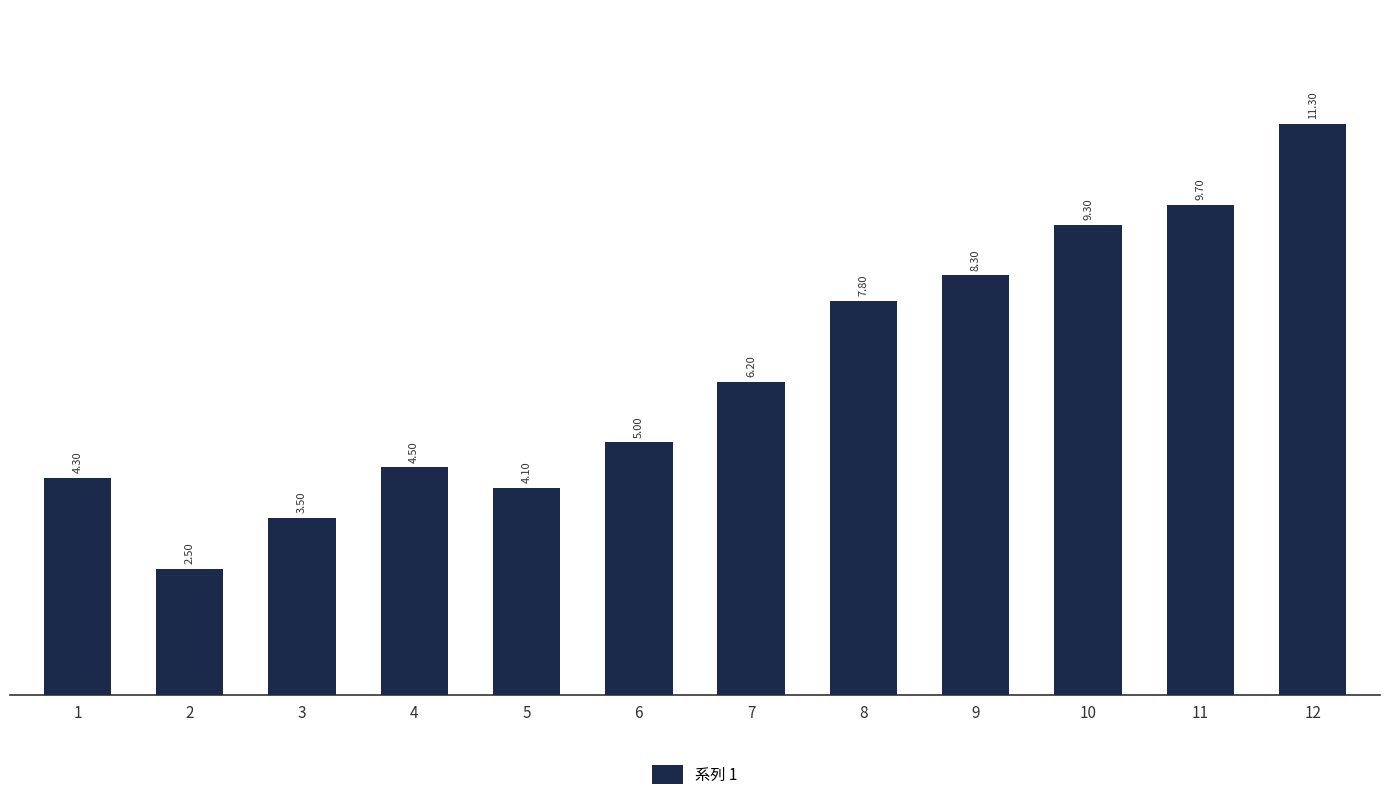

List the labels in order of value, largest first.

12, 11, 10, 9, 8, 7, 6, 4, 1, 5, 3, 2